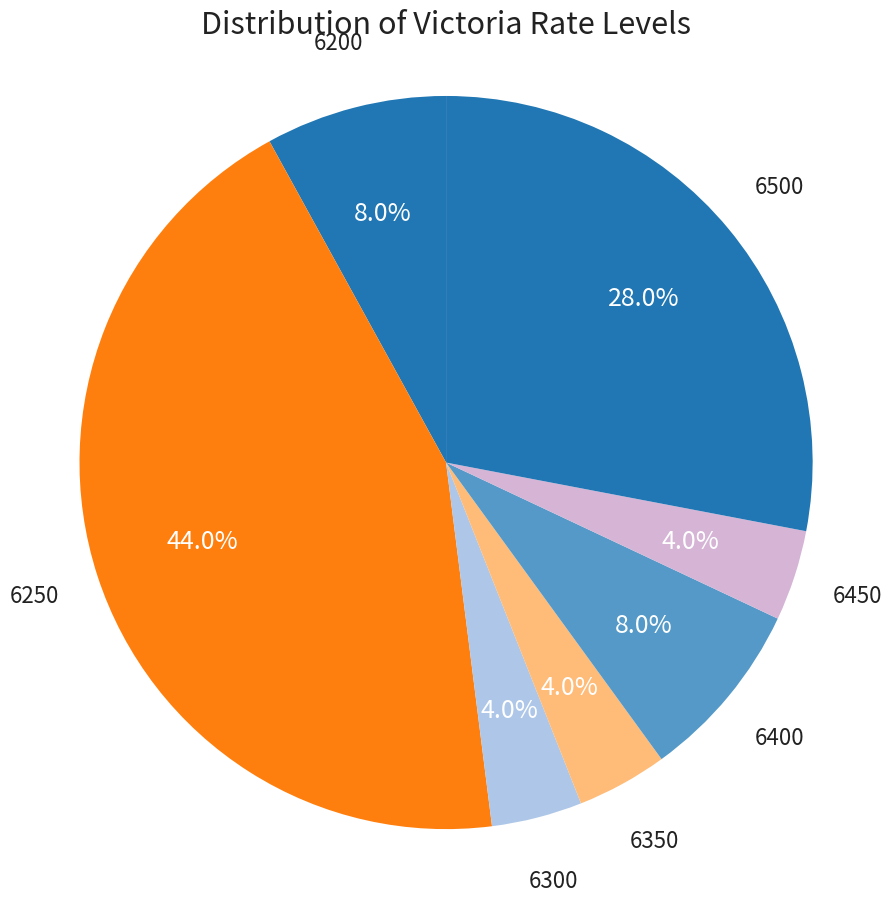

Approximately how many times larger is the value at 6400 compared to 6450?

2.0